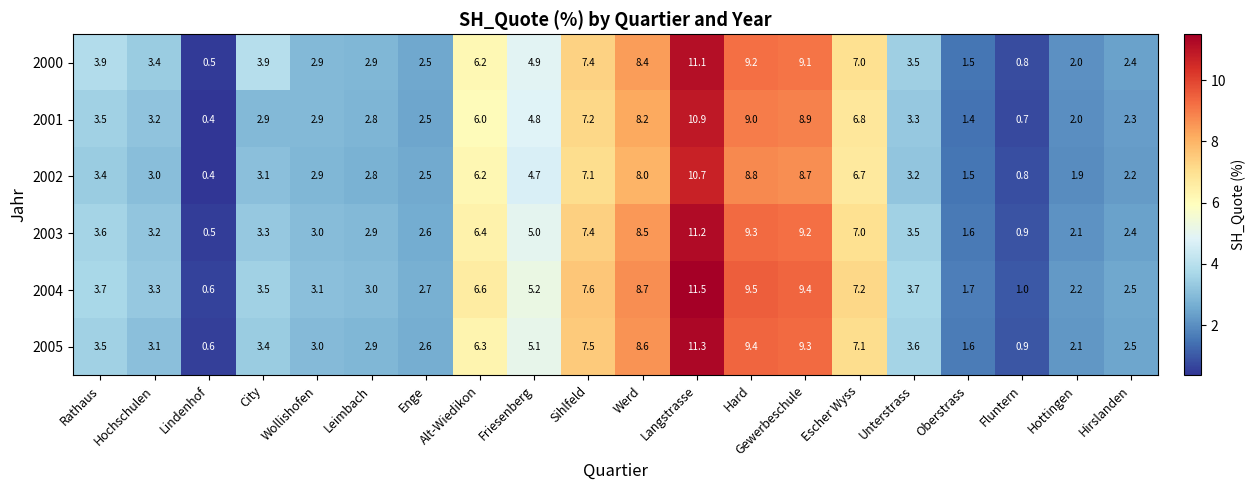

Rank the series by their maximum value, from lowest to highest.

2002, 2001, 2000, 2003, 2005, 2004